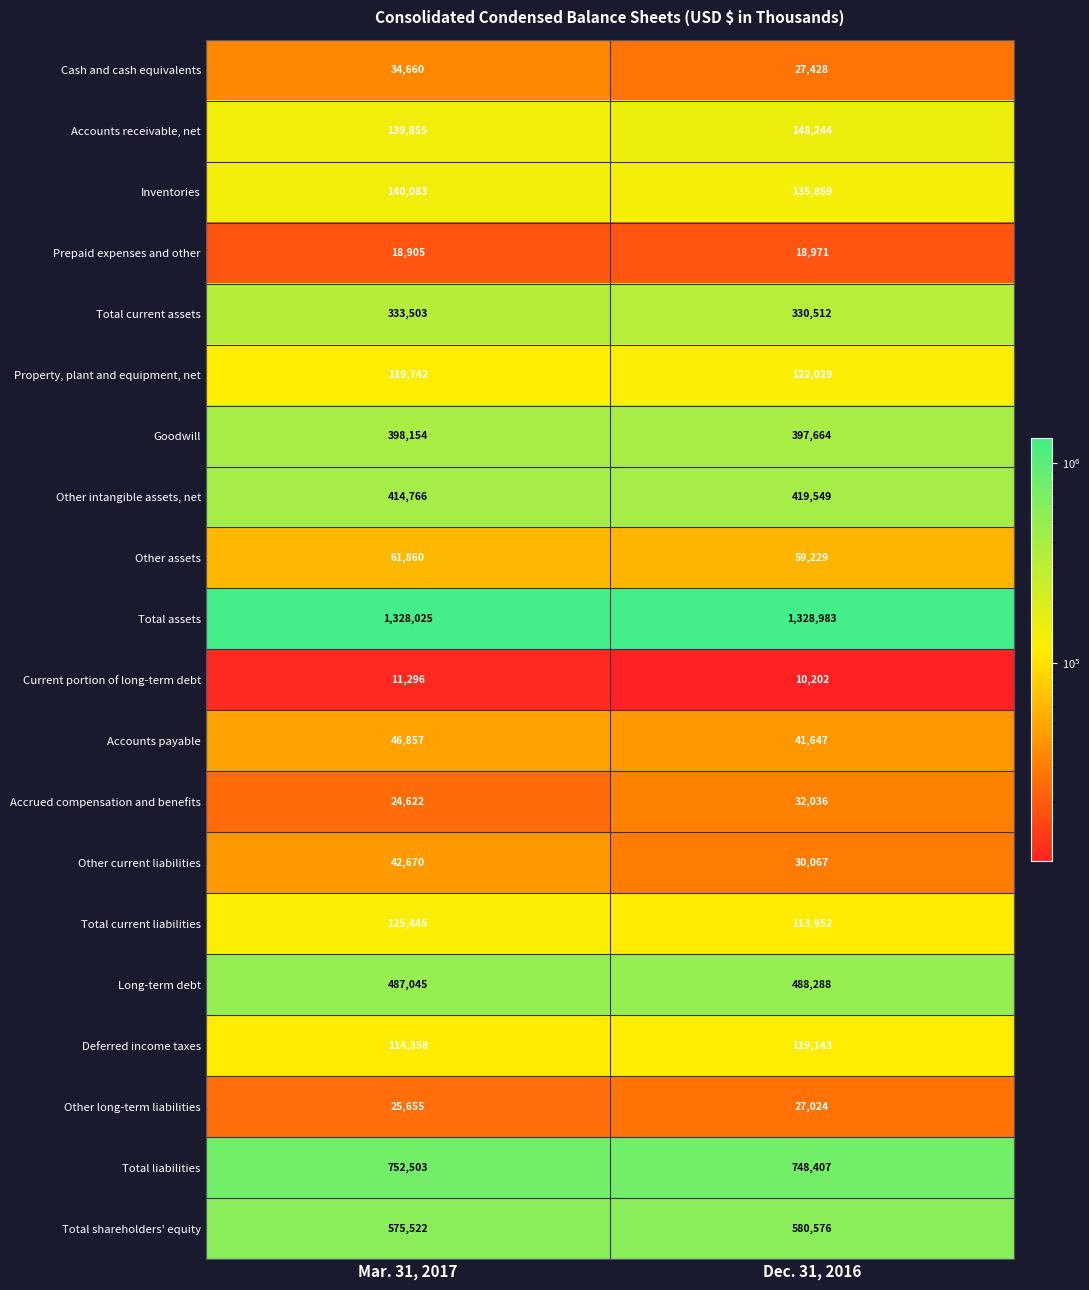

What is the total value across all series at Mar. 31, 2017?

5195526